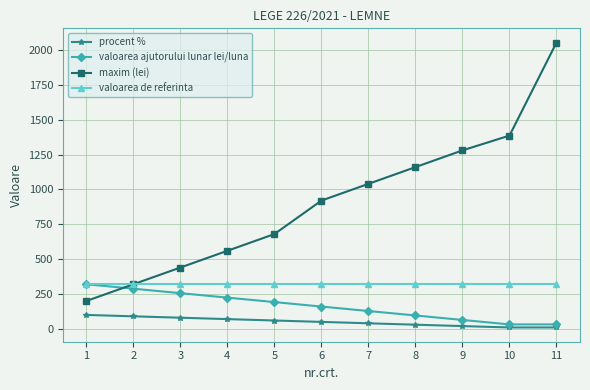

Which series has the largest range (max minus min)?

maxim (lei)